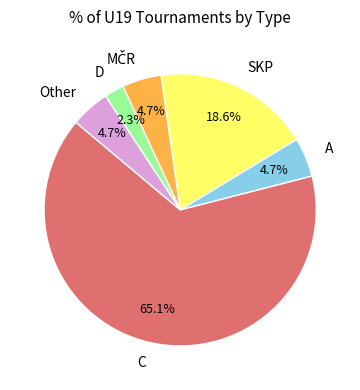

What is the smallest slice in the pie chart?

D